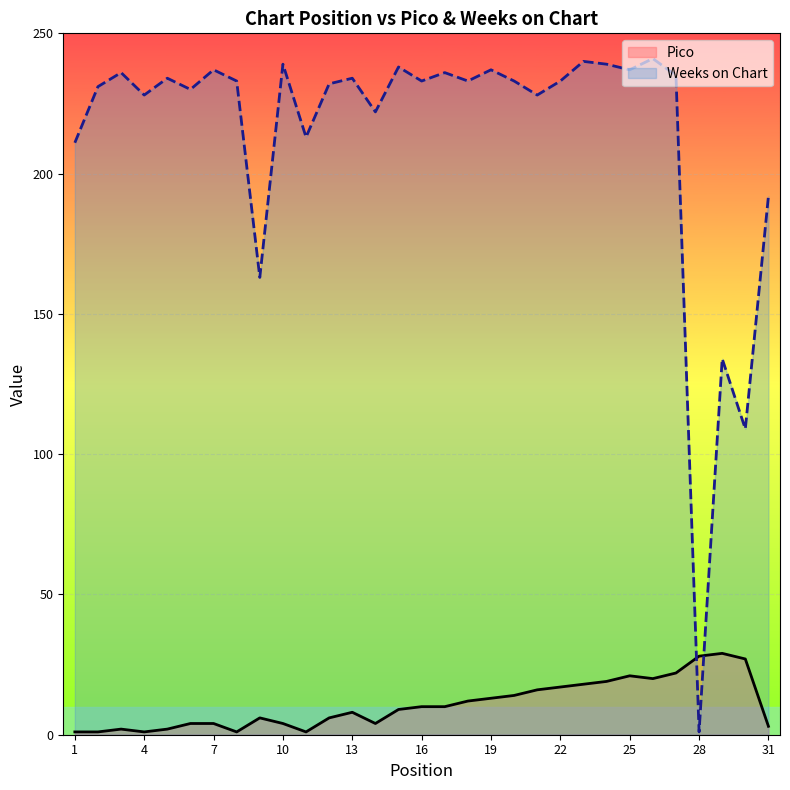

What is the maximum value for Weeks on Chart?

241